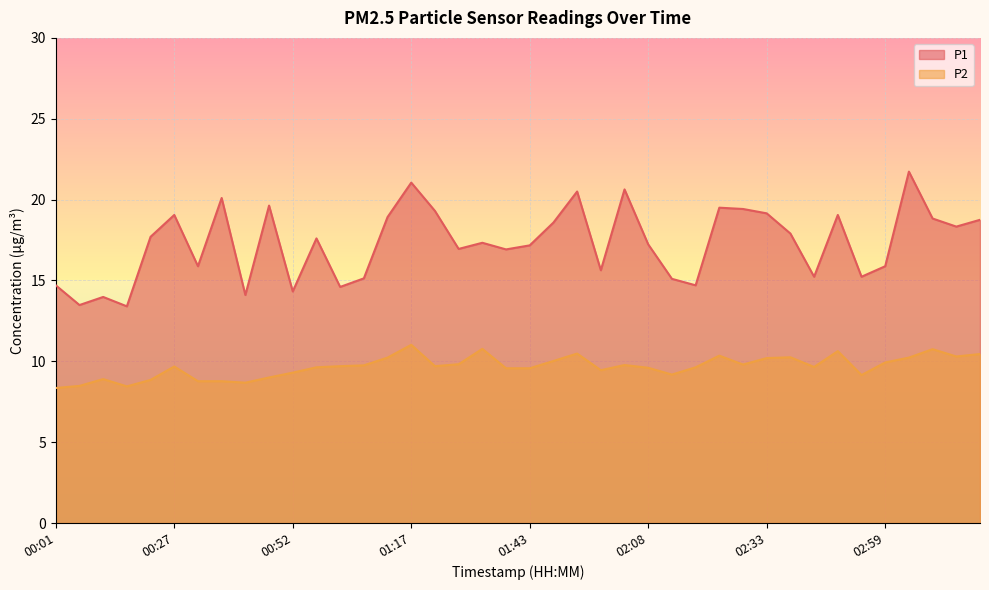

True or false: P1 has a value of 13.4 at 00:17.

True